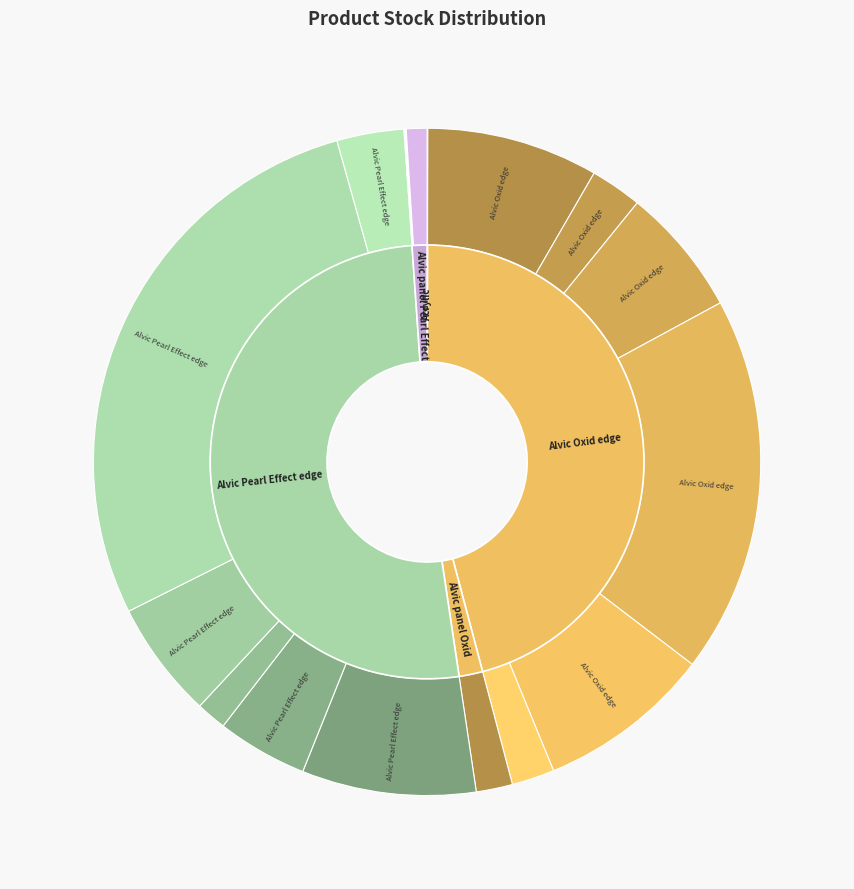

True or false: Alvic Pearl Effect edge (231351583) accounts for 17% of the total.

False